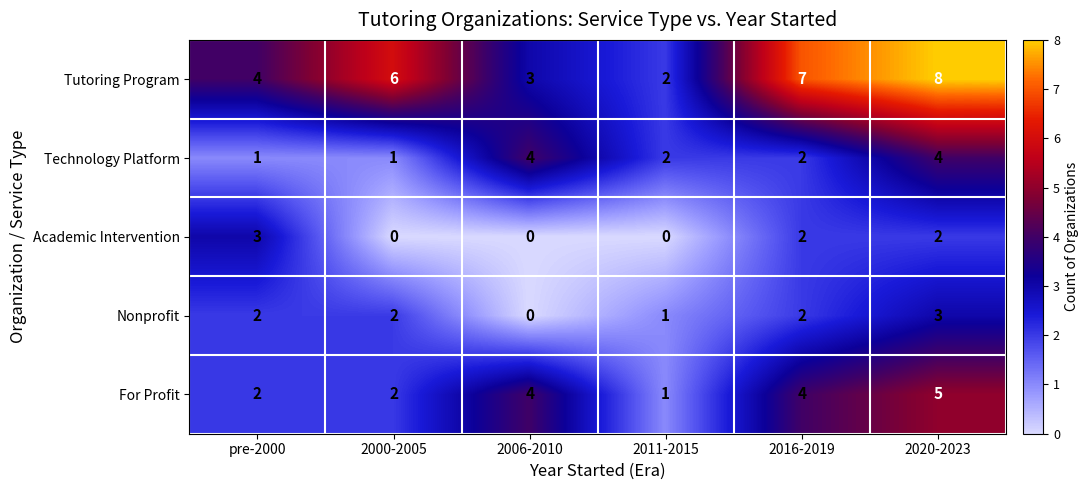

What is the sum of all Tutoring Program values?

30